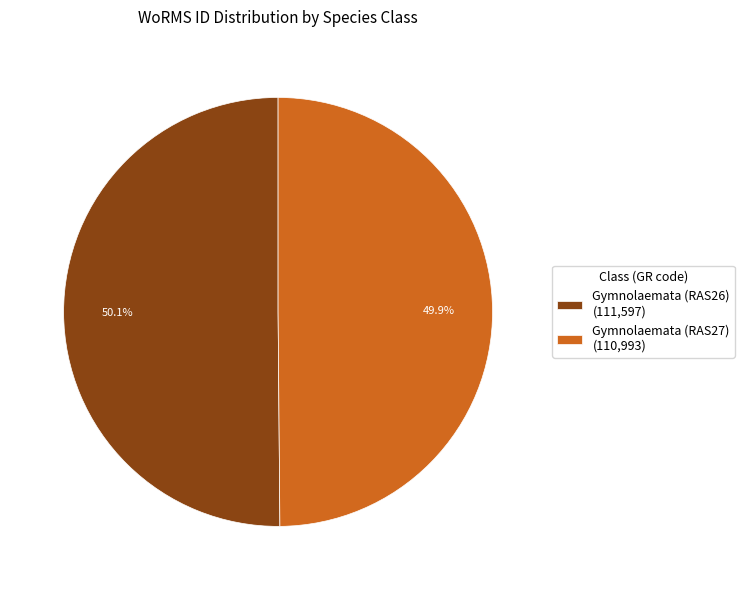

How many slices are in this pie chart?

2